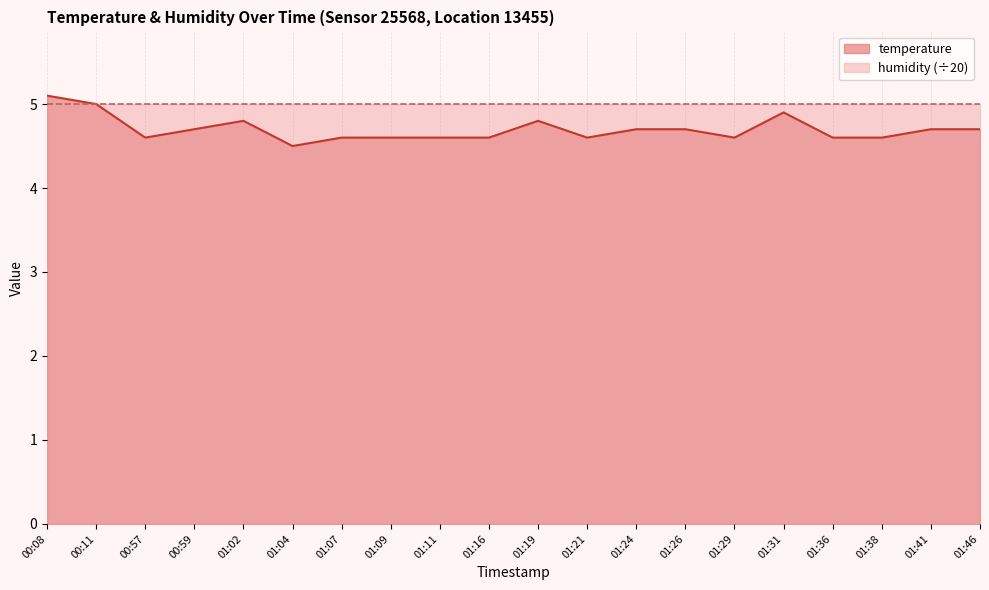

Which category has the highest value across all series?

00:08